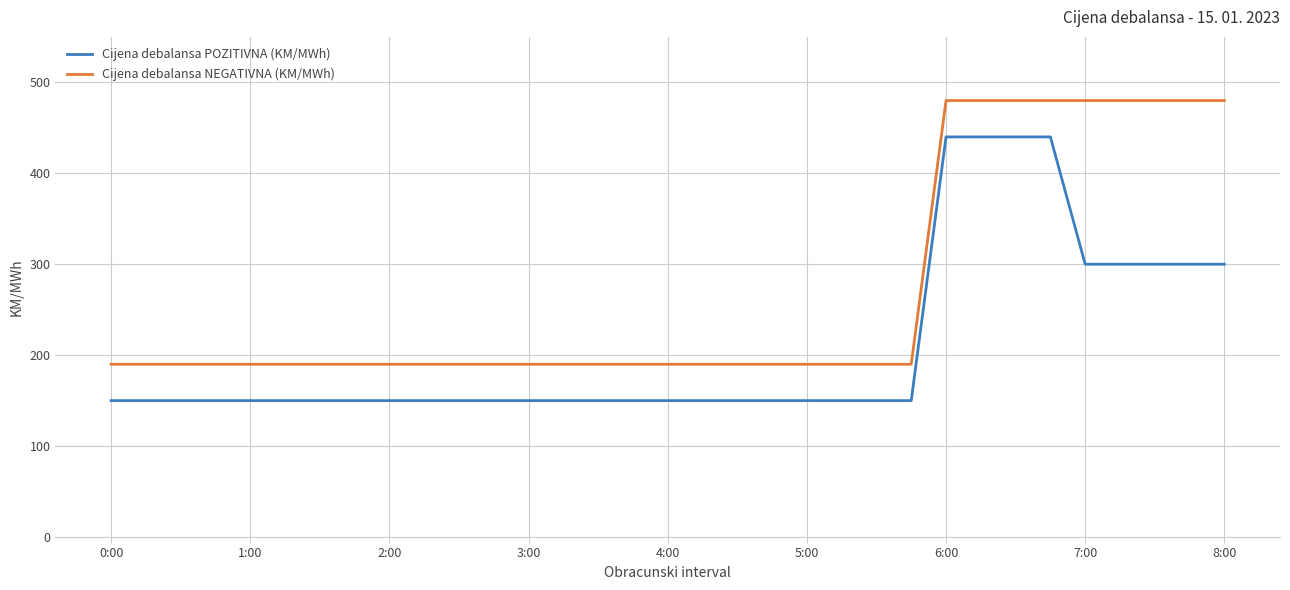

What is the difference between the second highest and minimum values in the Cijena debalansa POZITIVNA (KM/MWh) series?

290